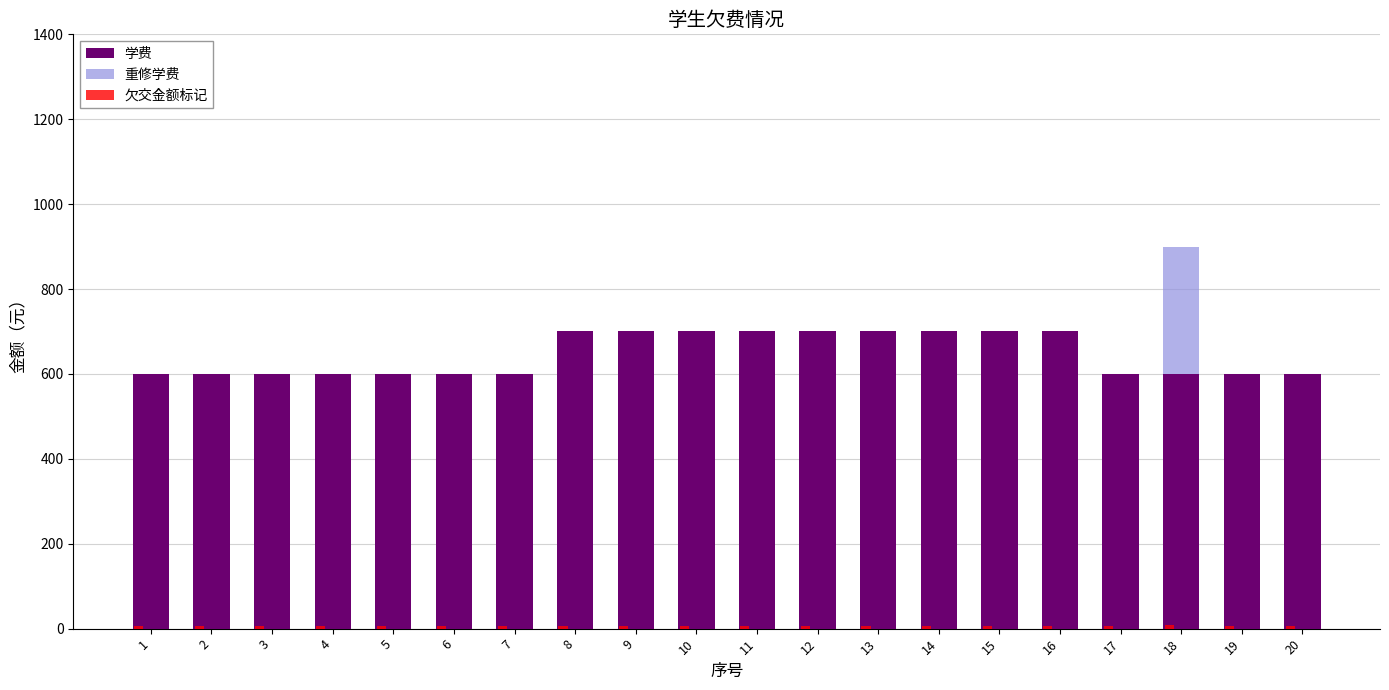

Reading left to right, extract all data points from this chart.

学费: 1=600	2=600	3=600	4=600	5=600	6=600	7=600	8=700	9=700	10=700	11=700	12=700	13=700	14=700	15=700	16=700	17=600	18=600	19=600	20=600
重修学费: 1=0	2=0	3=0	4=0	5=0	6=0	7=0	8=0	9=0	10=0	11=0	12=0	13=0	14=0	15=0	16=0	17=0	18=300	19=0	20=0
欠交金额标记: 1=6	2=6	3=6	4=6	5=6	6=6	7=6	8=7	9=7	10=7	11=7	12=7	13=7	14=7	15=7	16=7	17=6	18=9	19=6	20=6